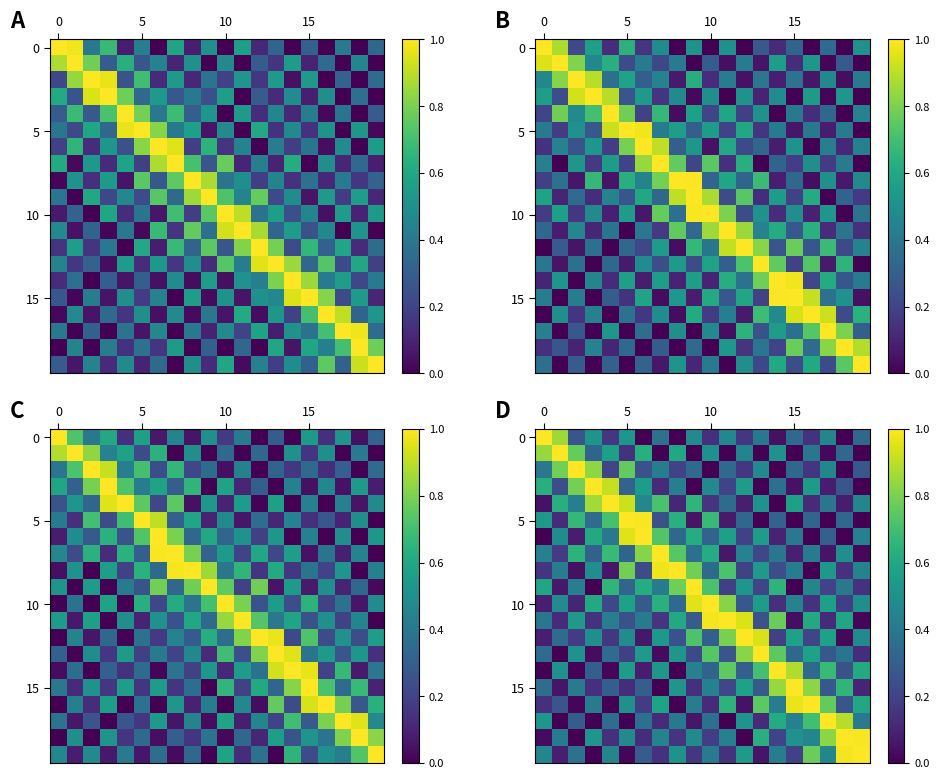

What is the total value across all series at 6?

8.2